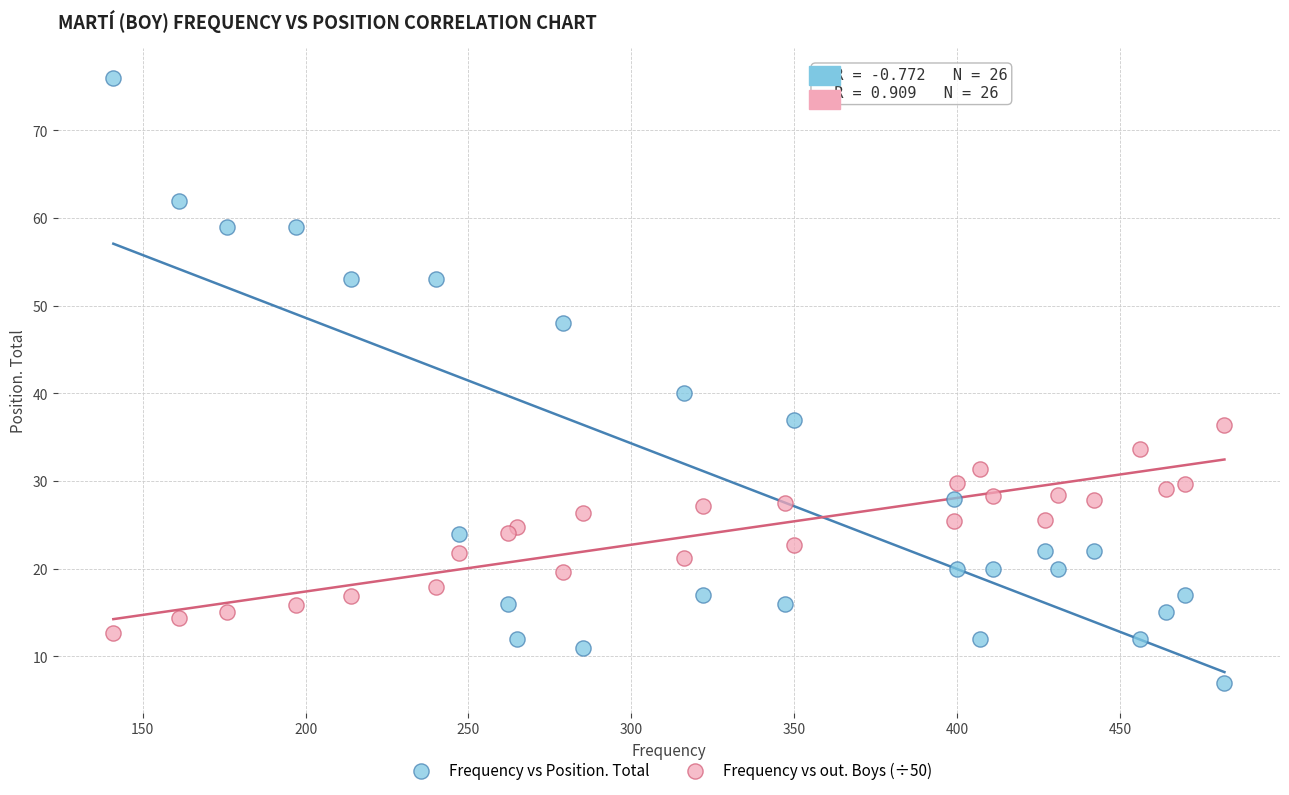

In the Frequency vs Position. Total series, what Y value is closest to 41?

40.0